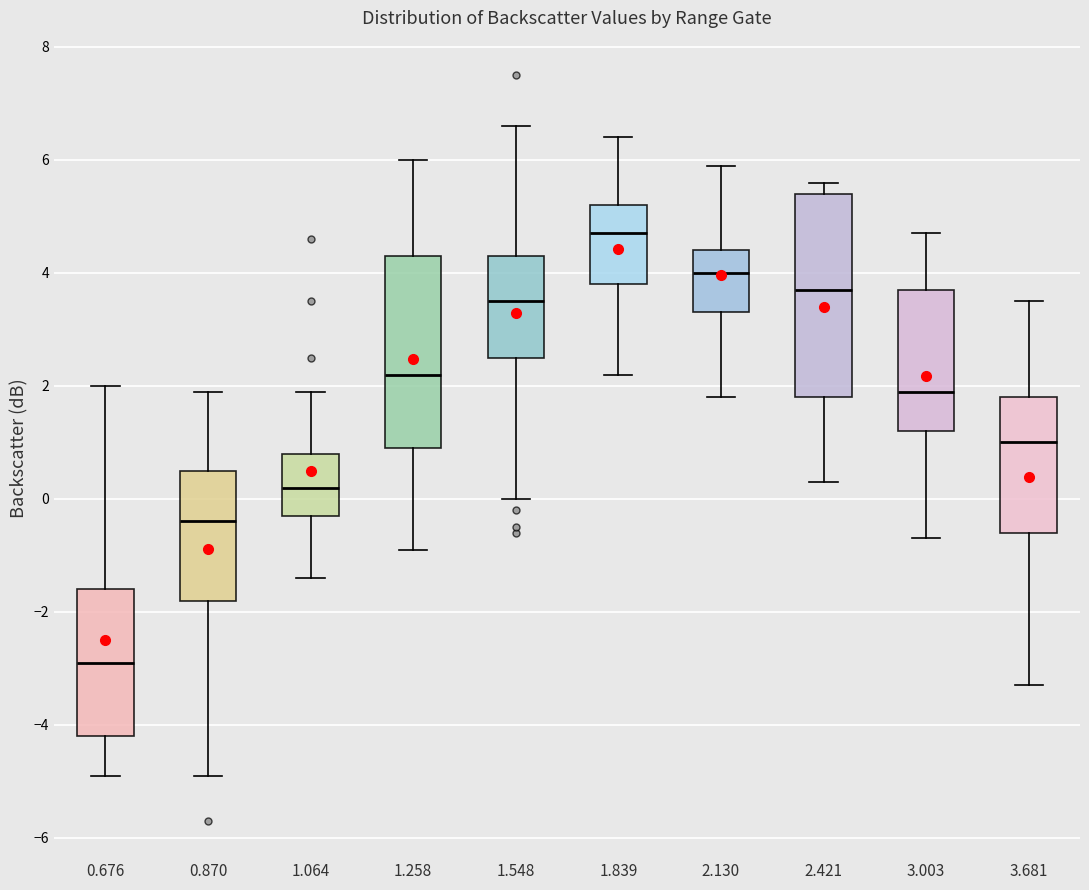

Where is the upper edge of the box at x = 1.258 on the y-axis? The values are not printed on the chart, so give them approximately, as read against the axis.

4.4